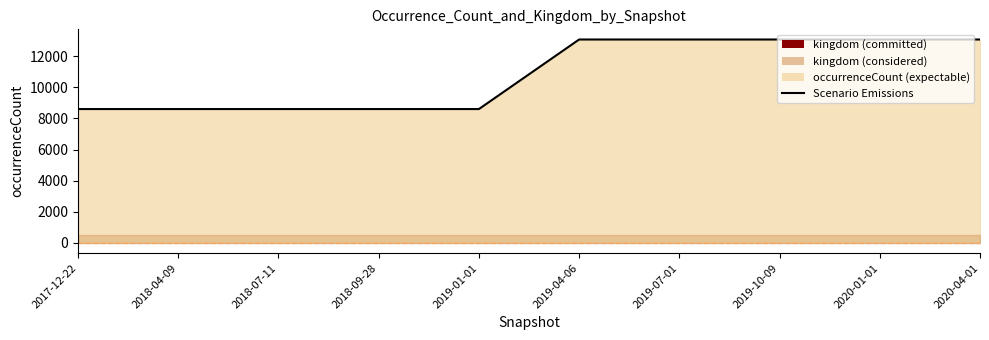

What is the minimum value shown in the chart?

8596